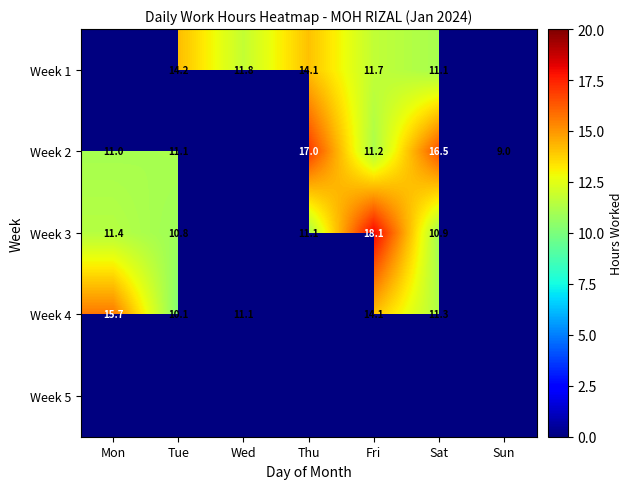

Is it true that Week 2 equals 14.7 at Mon?

False